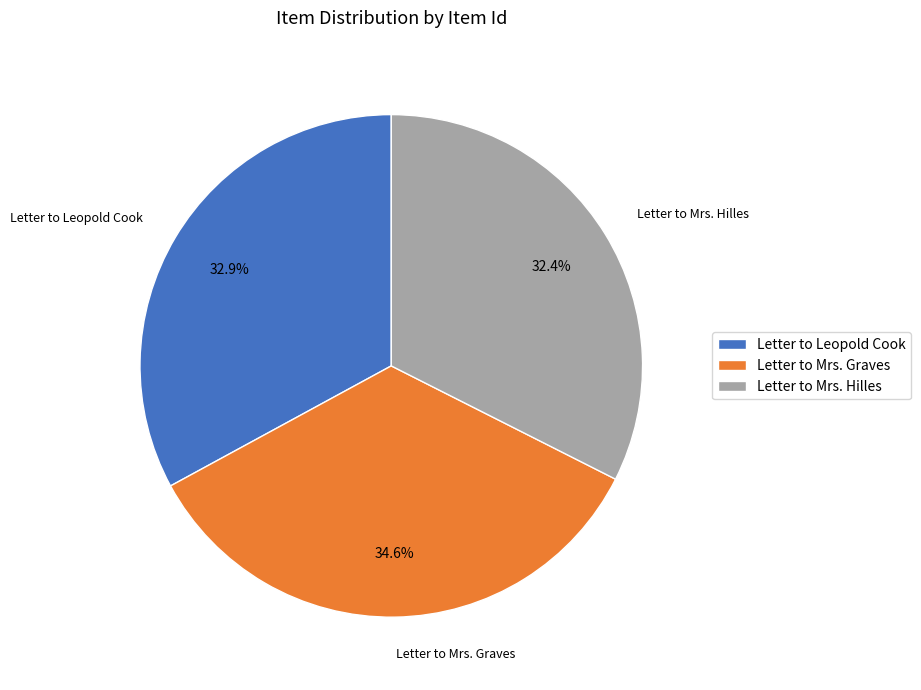

Combined, do Letter to Mrs. Graves and Letter to Mrs. Hilles account for over 50%?

Yes